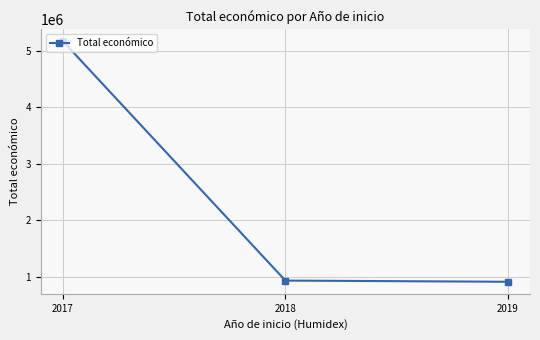

True or false: the data shows 1244281 at 2019.

False